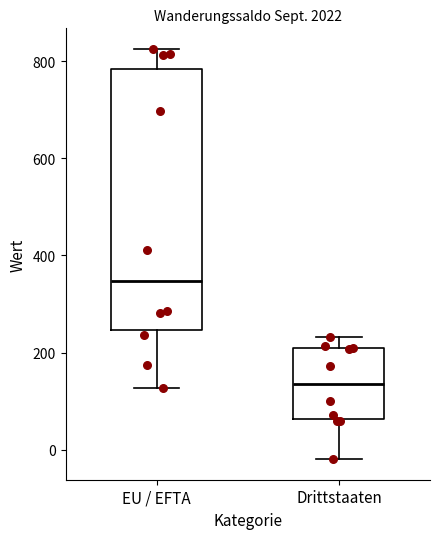

Which box is the tallest, from its lower edge to its upper edge?

EU / EFTA